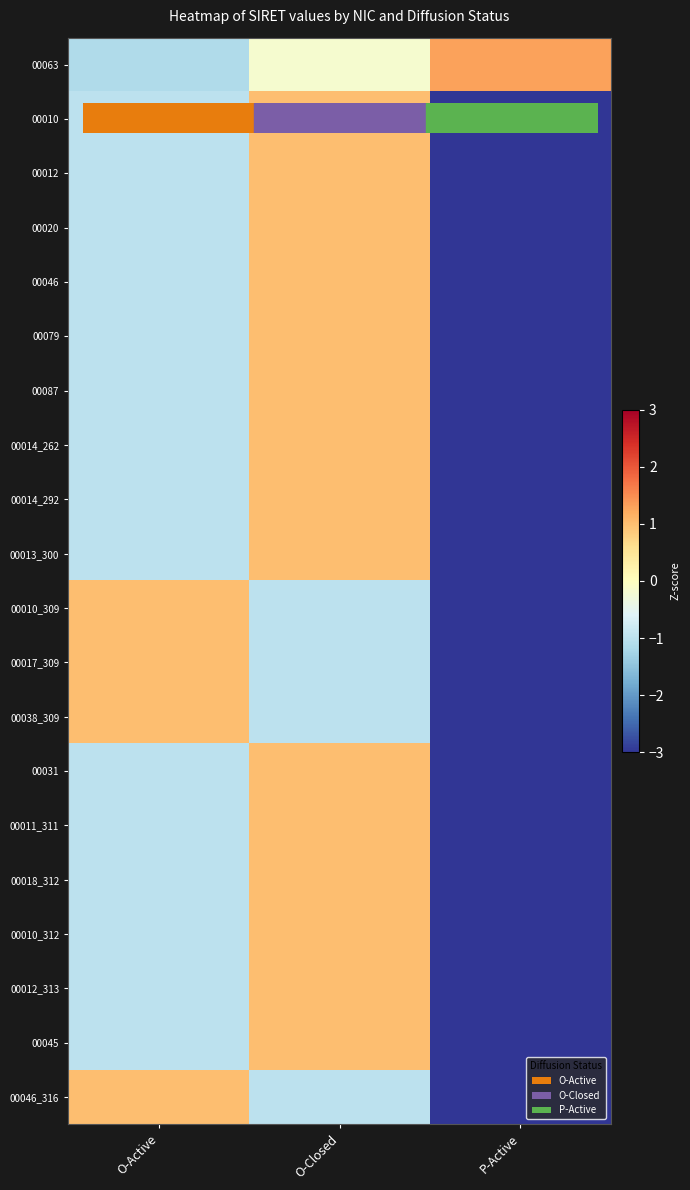

At which category does the chart reach its minimum across all series?

P-Active